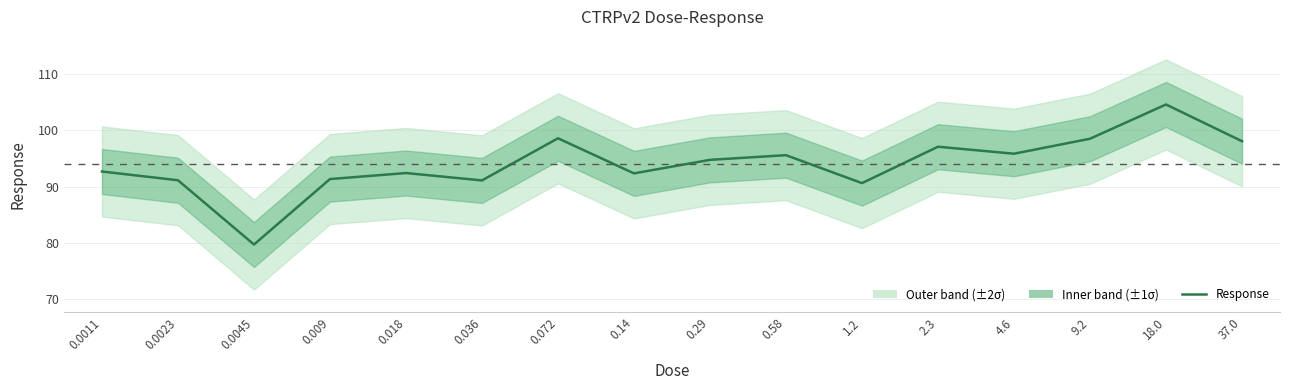

True or false: the data has more than 0 interior local peaks.

True